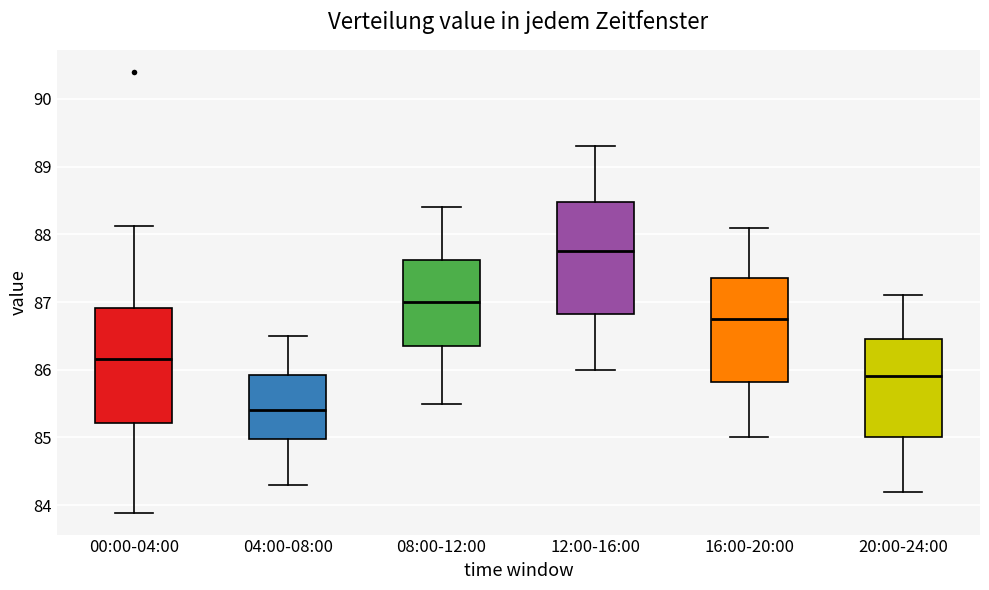

Which box's median line is the lowest?

04:00-08:00